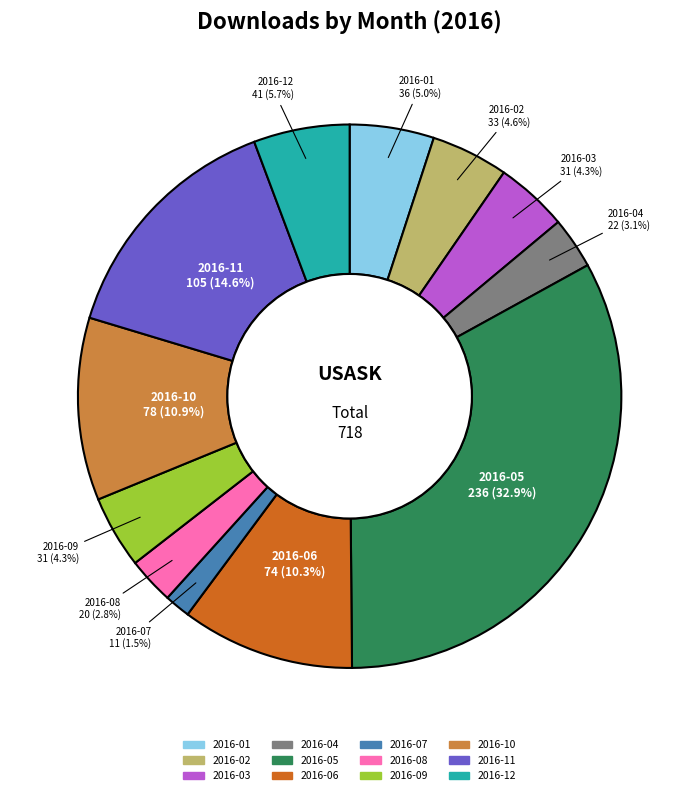

True or false: 2016-03 accounts for 4% of the total.

True